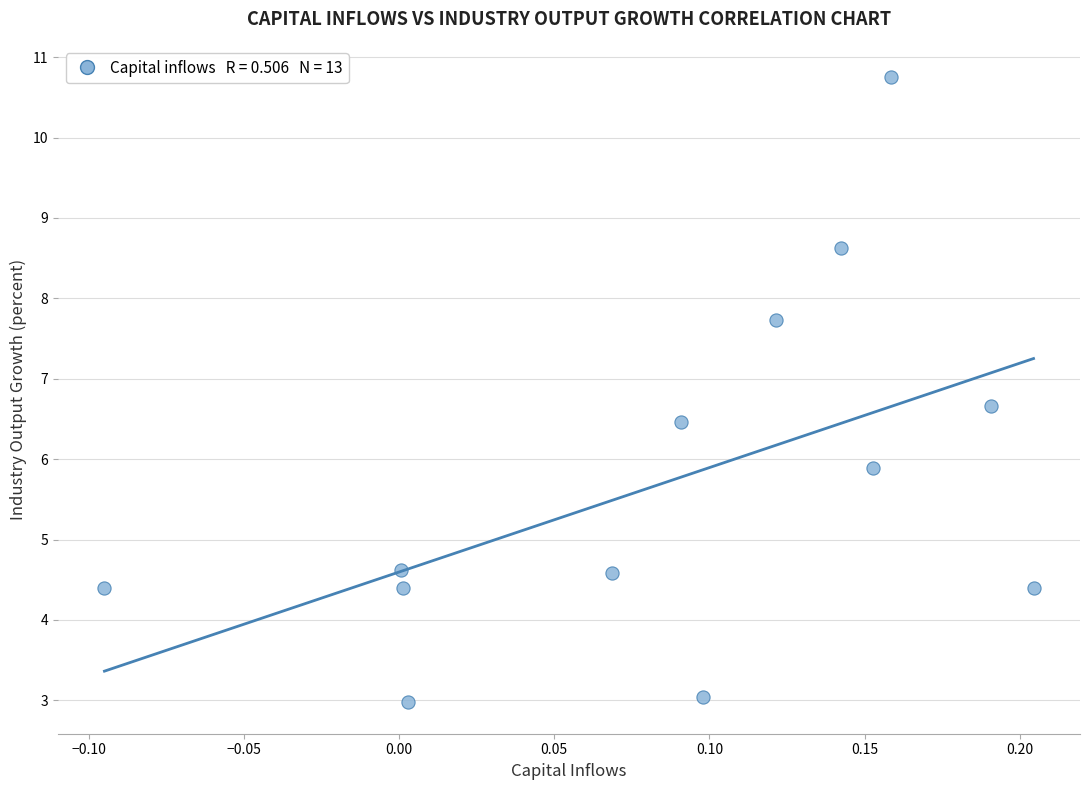

What Y value in the scatter plot is closest to 6?

5.9